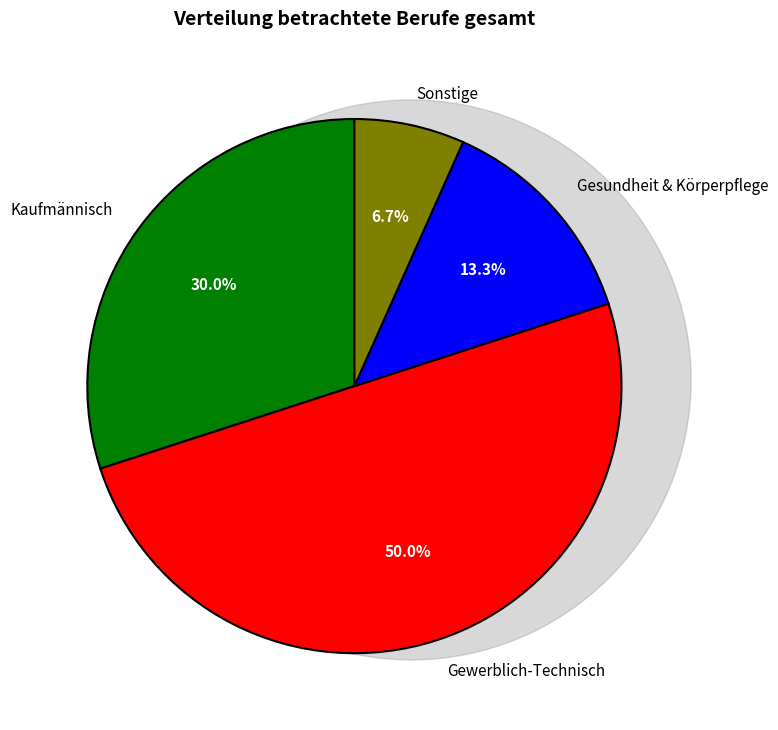

What is the largest slice in the pie chart?

Gewerblich-Technisch